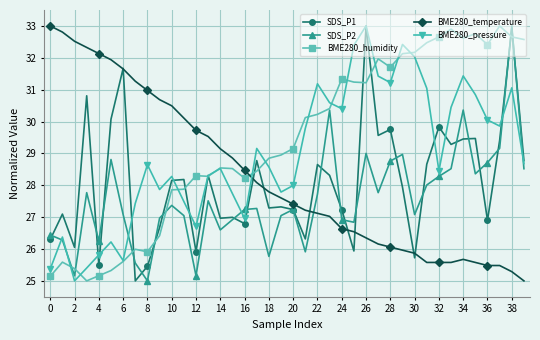

After their last crossing, which series has the higher values: BME280_humidity or BME280_temperature?

BME280_humidity